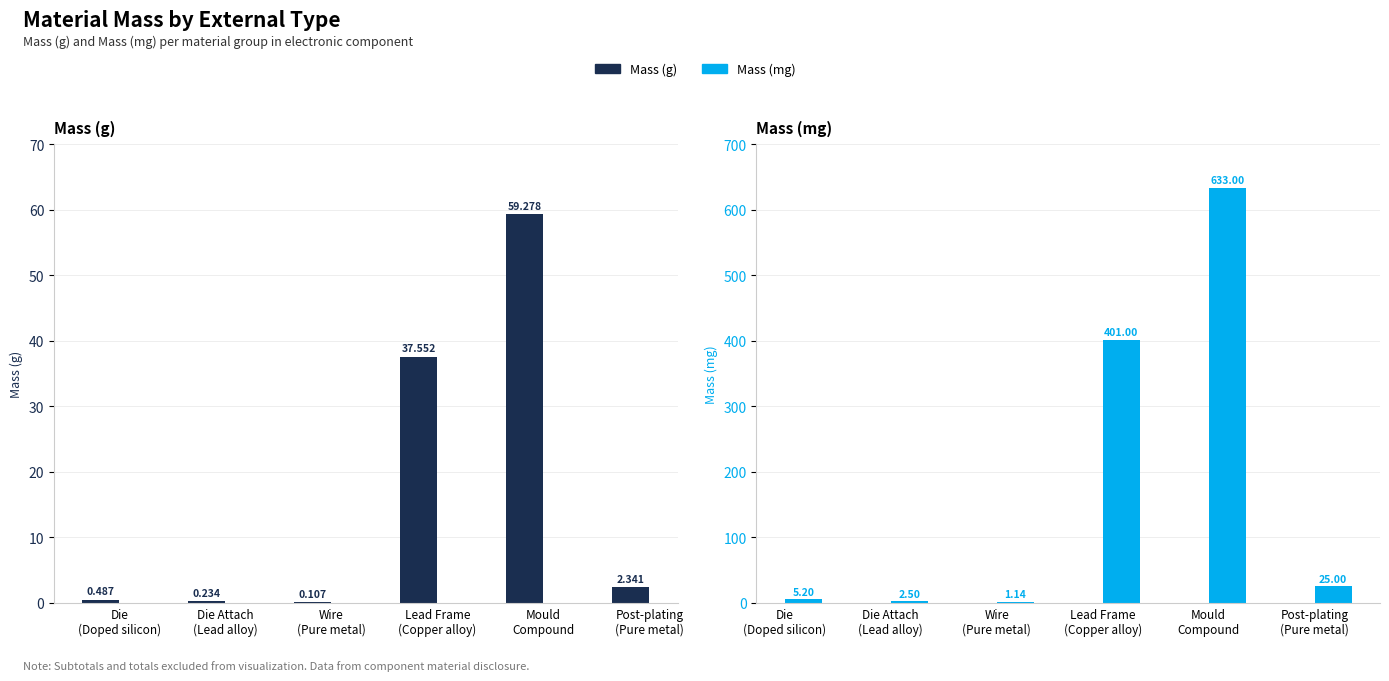

Which series has the widest spread of values?

Mass (mg)